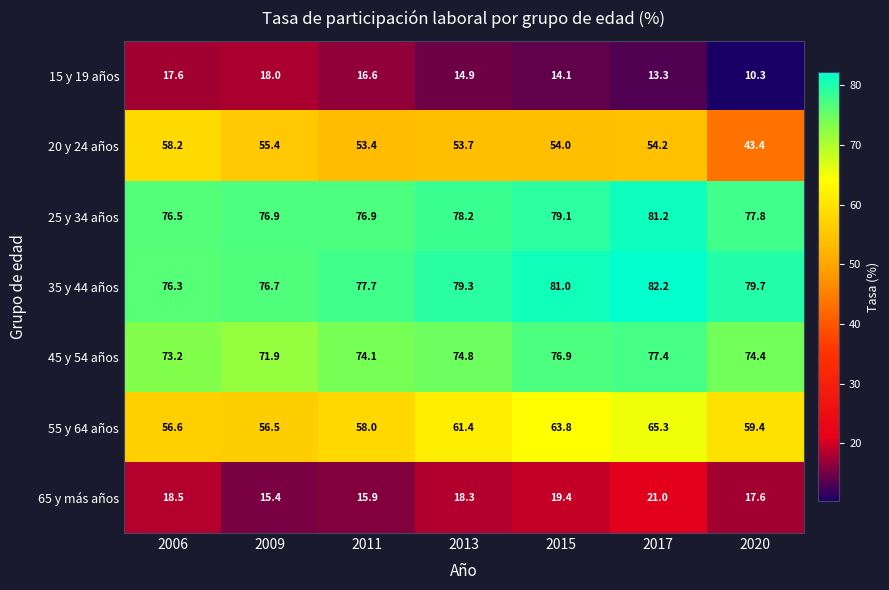

What is the difference between the second highest and minimum values in the 45 y 54 años series?

5.0